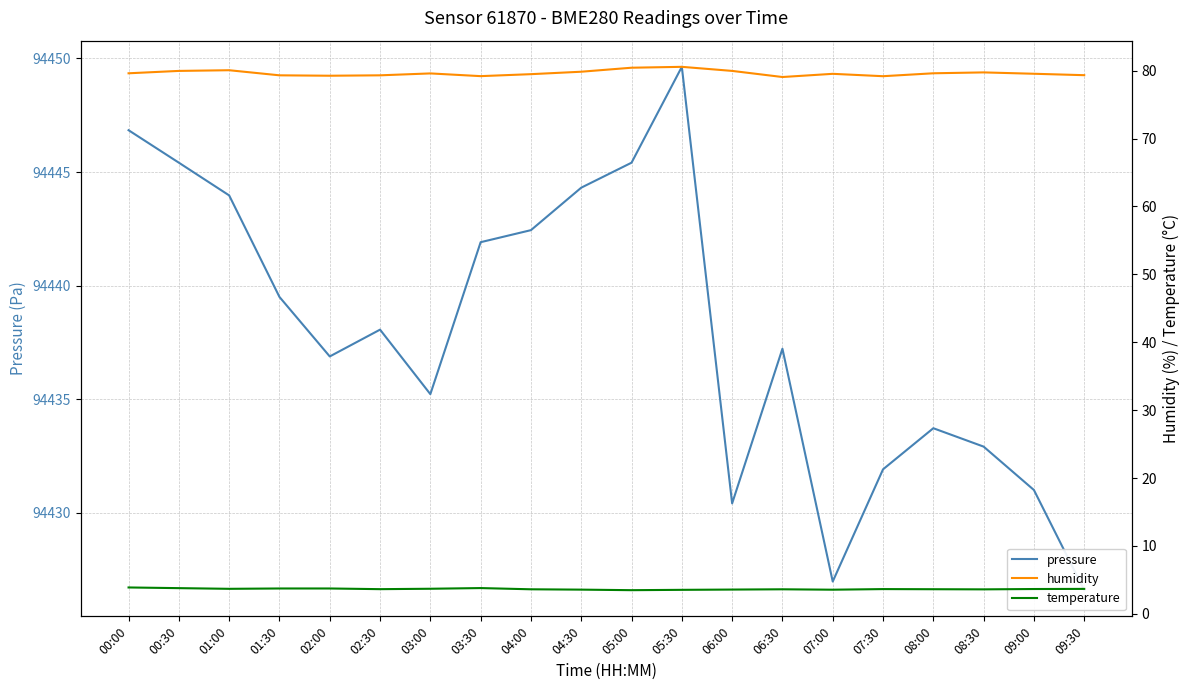

True or false: pressure has a value of 94439.5 at 01:30.

True